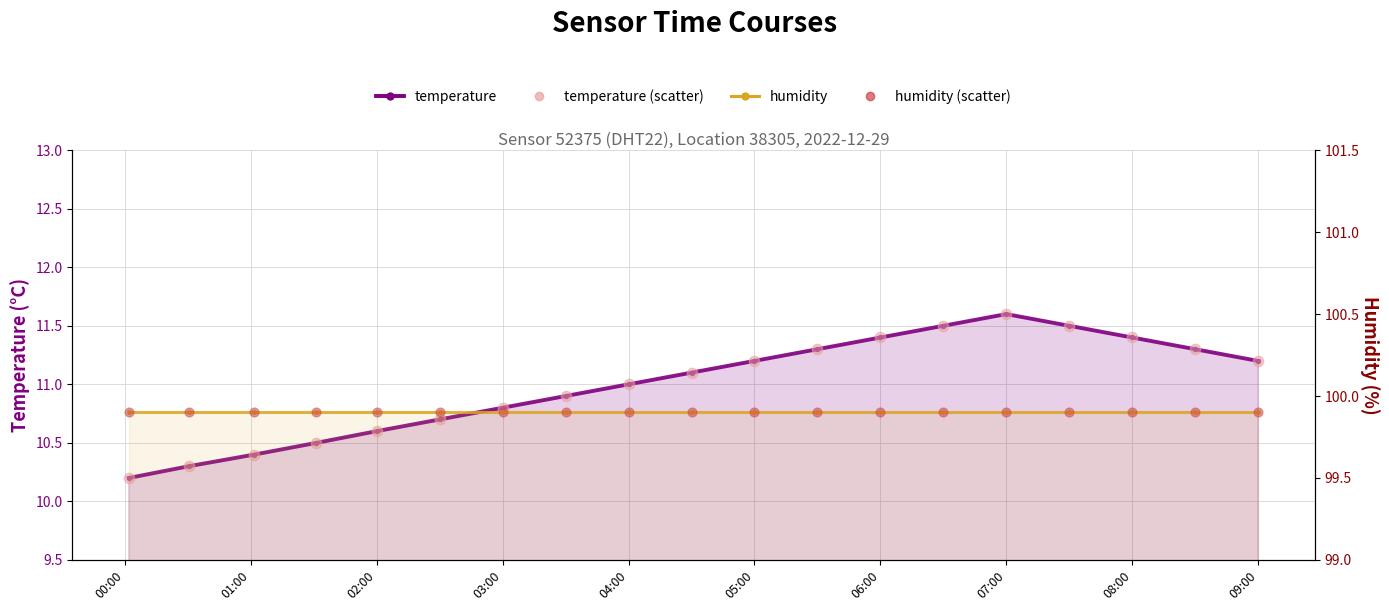

Which series has the largest total across all categories?

humidity